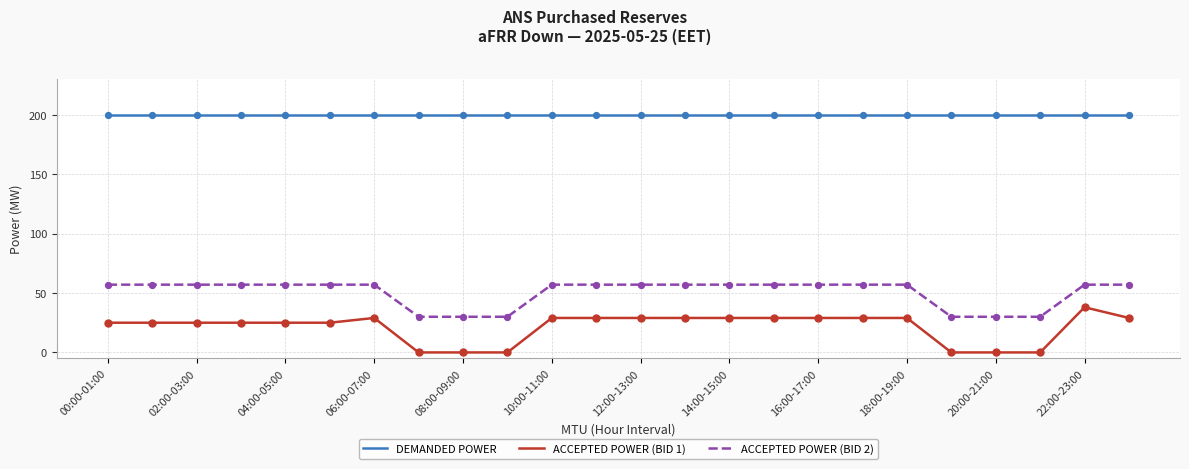

True or false: ACCEPTED POWER (BID 2) and ACCEPTED POWER (BID 1) intersect in this chart.

False